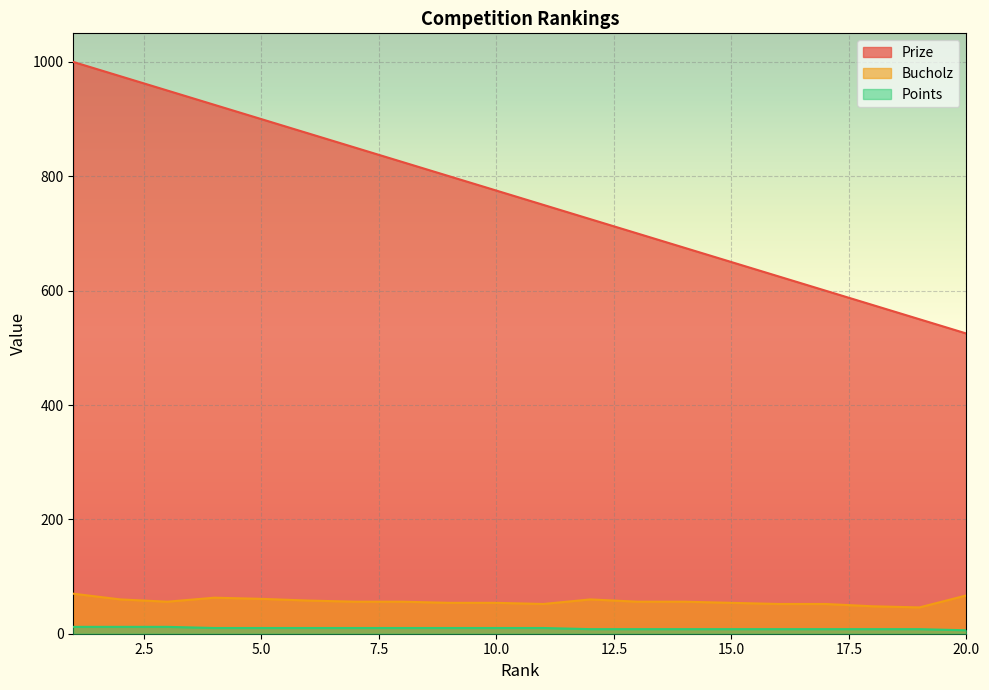

What are all the series names shown in the legend?

Prize, Bucholz, Points